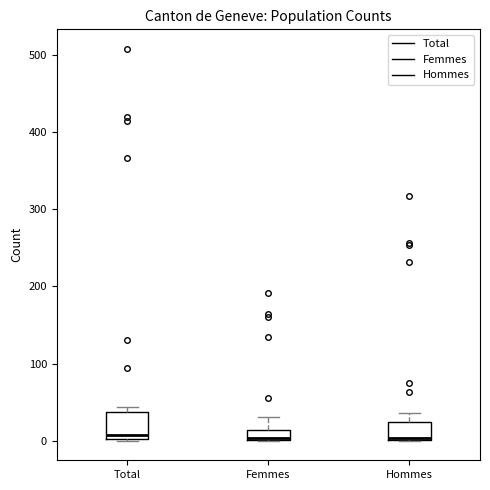

Where does the upper whisker of the box for Hommes end on the y-axis? The values are not printed on the chart, so give them approximately, as read against the axis.

40